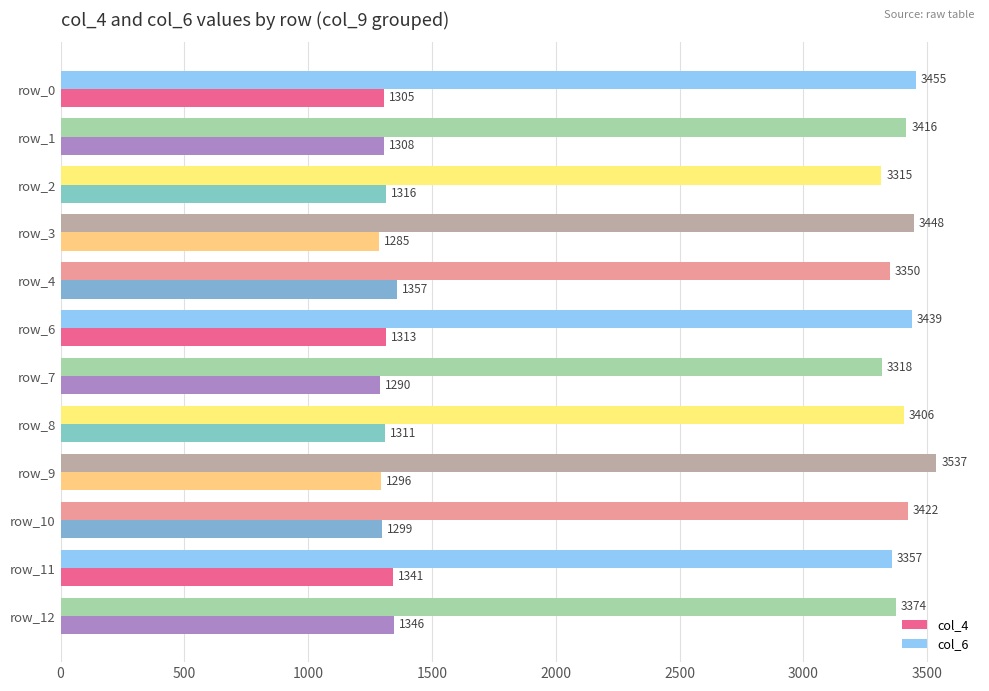

What is the difference between the highest and lowest values at row_11?

2016